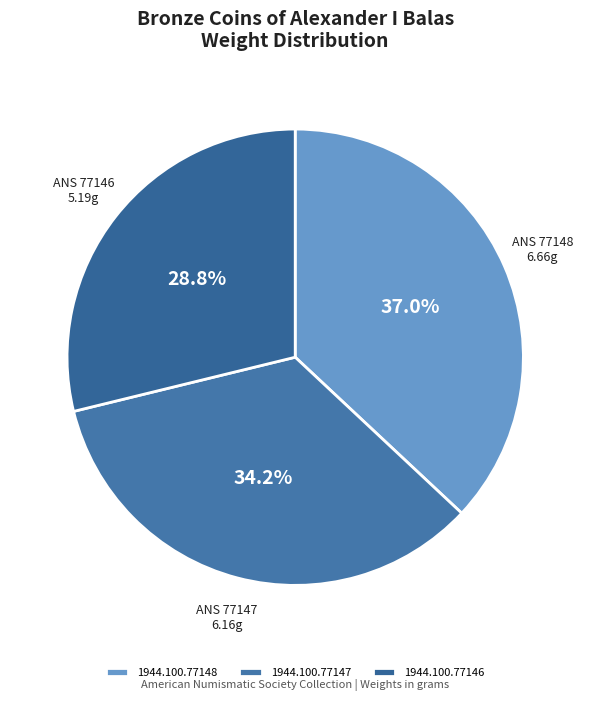

How many segments does this pie chart have?

3